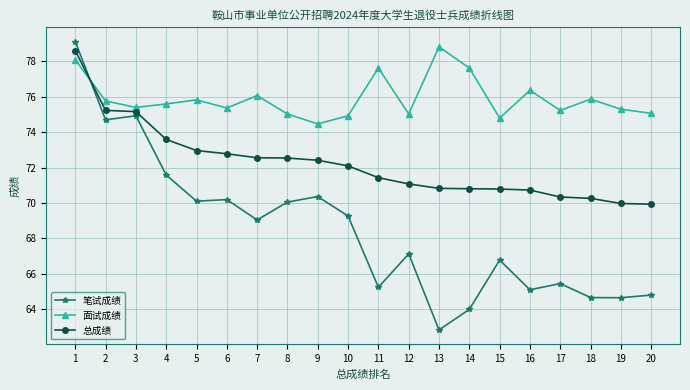

Does the chart display data point markers on the line(s)?

Yes